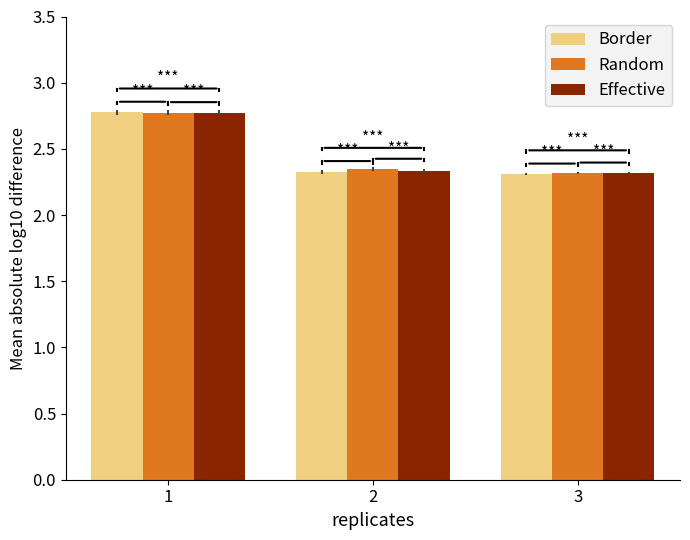

What is the value of the Effective bar at the 1st from the left?

2.8